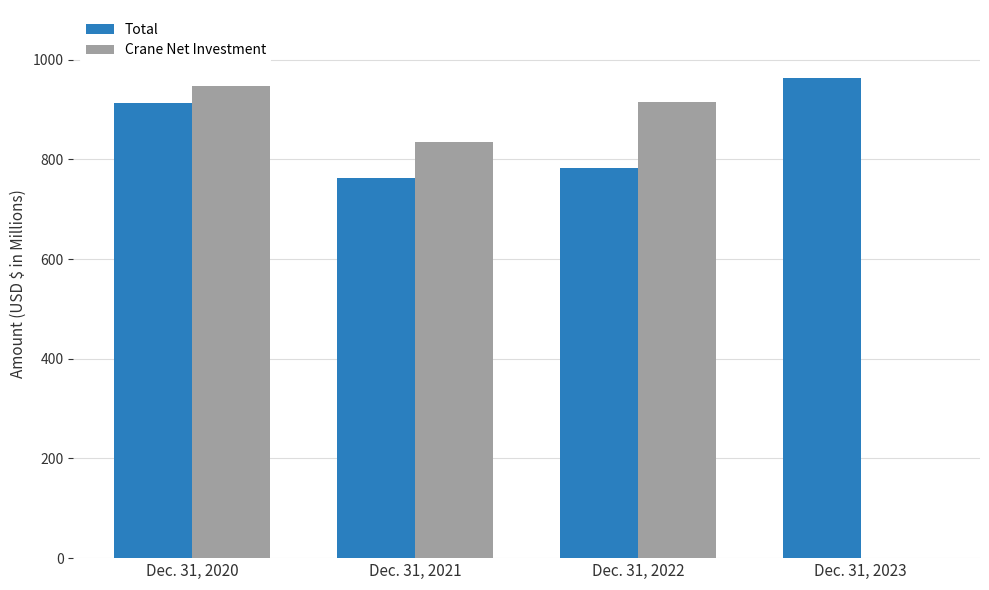

Is the value of Crane Net Investment at Dec. 31, 2022 greater than the value of Total at Dec. 31, 2023?

No